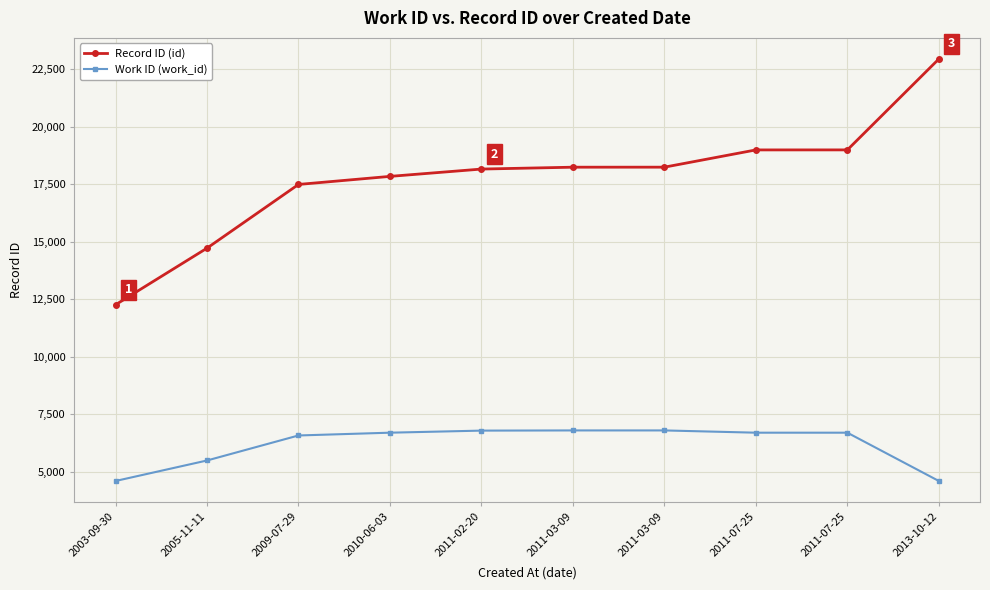

At which category is the sum across all series the highest?

2013-10-12